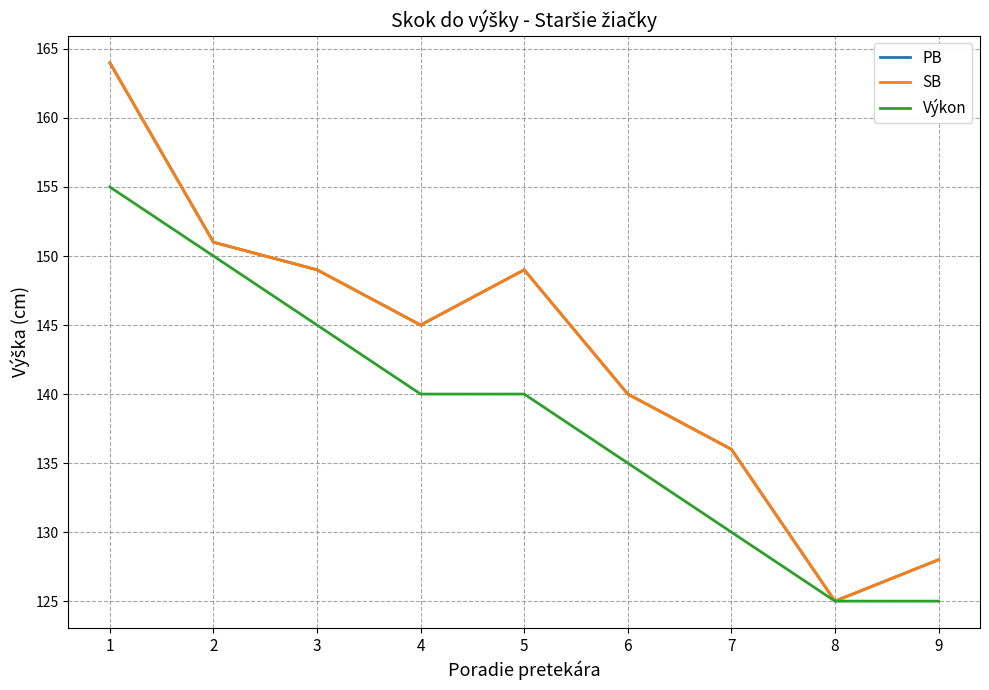

True or false: PB and SB intersect in this chart.

False